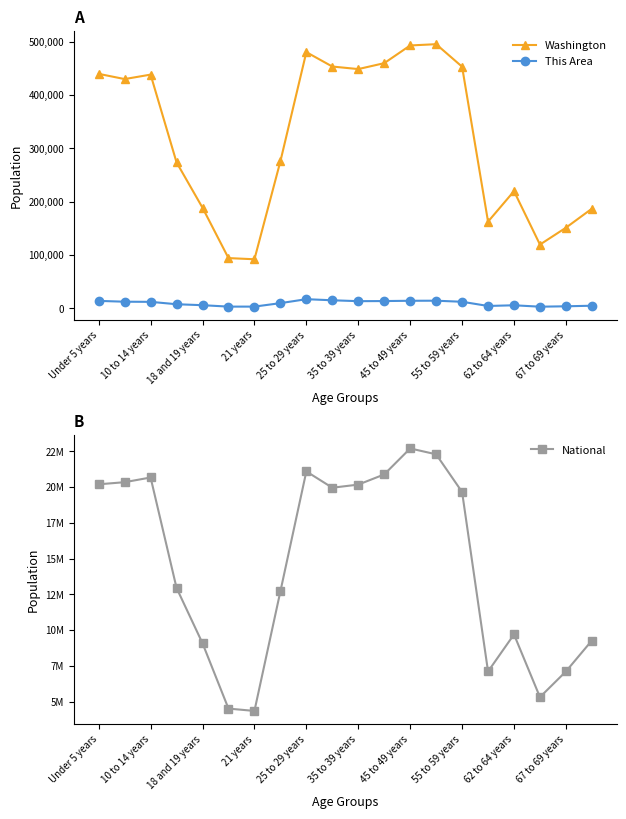

True or false: This Area and National cross at least once.

False